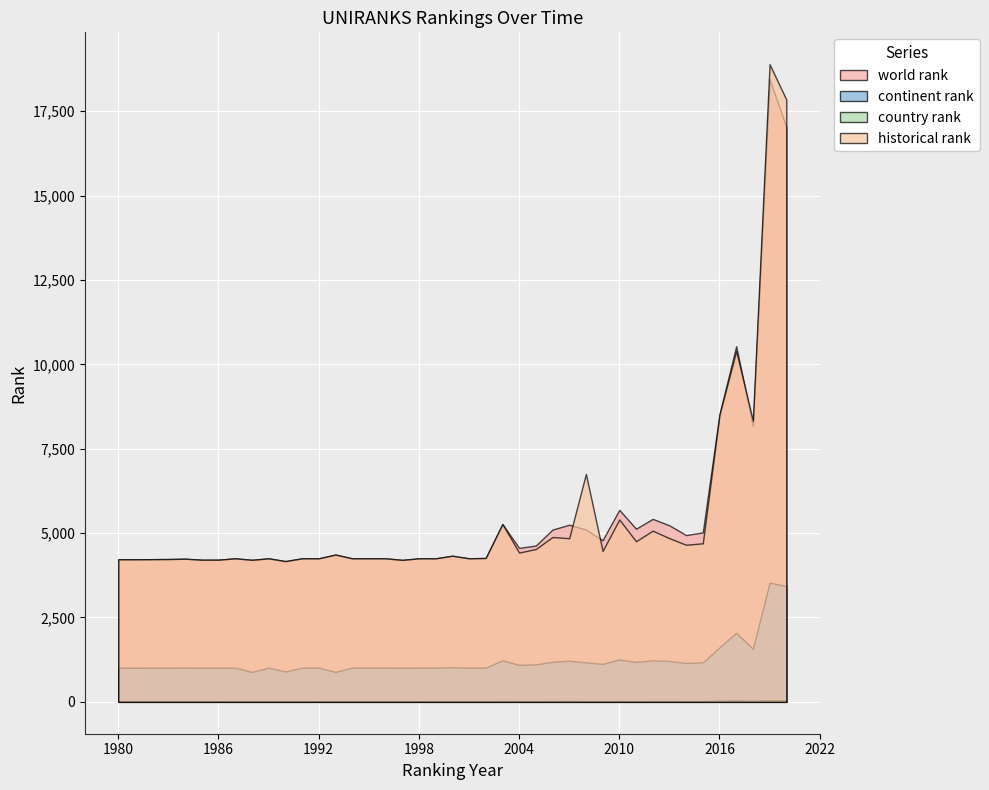

What is the difference between the maximum and minimum values in the continent rank series?

2649